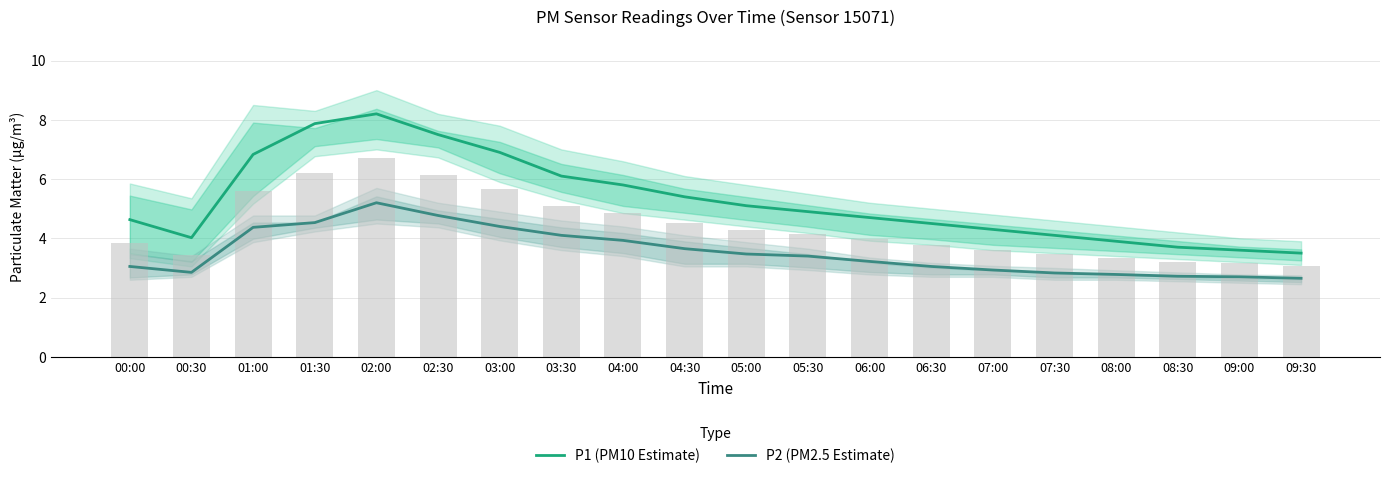

Reading left to right, what are all the values shown in this chart?

P1 (PM10 Estimate): 00:00=4.6	00:30=4.0	01:00=6.8	01:30=7.9	02:00=8.2	02:30=7.5	03:00=6.9	03:30=6.1	04:00=5.8	04:30=5.4	05:00=5.1	05:30=4.9	06:00=4.7	06:30=4.5	07:00=4.3	07:30=4.1	08:00=3.9	08:30=3.7	09:00=3.6	09:30=3.5
P2 (PM2.5 Estimate): 00:00=3.0	00:30=2.9	01:00=4.4	01:30=4.5	02:00=5.2	02:30=4.8	03:00=4.4	03:30=4.1	04:00=3.9	04:30=3.6	05:00=3.5	05:30=3.4	06:00=3.2	06:30=3.0	07:00=2.9	07:30=2.8	08:00=2.8	08:30=2.7	09:00=2.7	09:30=2.6